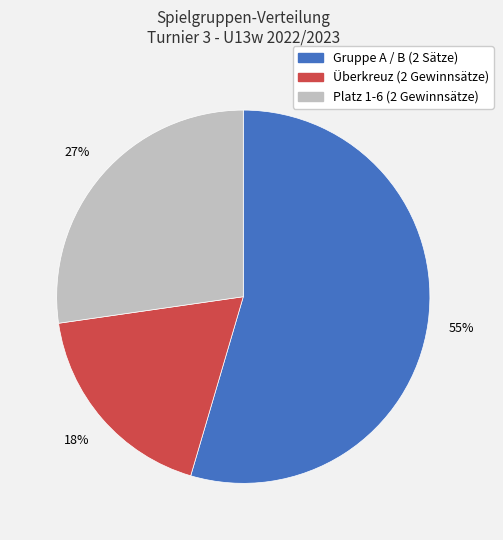

Is there a majority slice in this chart?

Yes